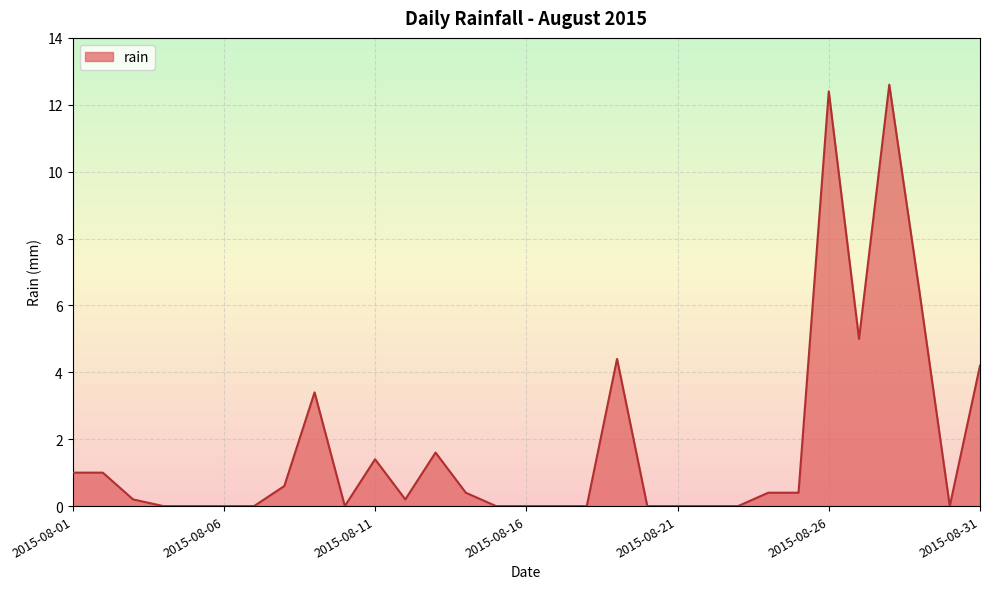

What is the maximum value shown in the chart?

12.6